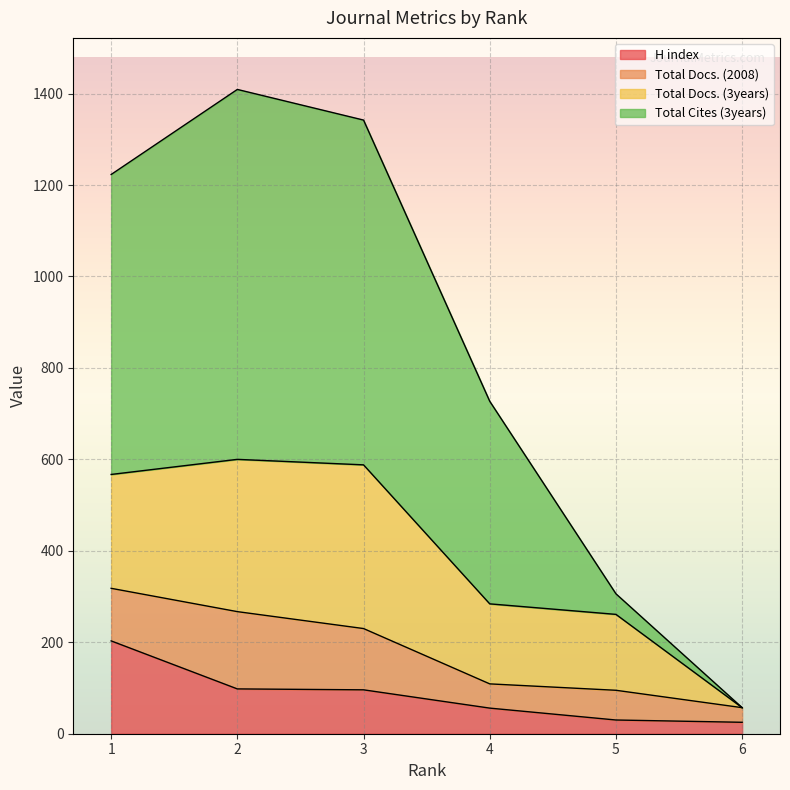

Is it true that H index equals 37 at 6?

False